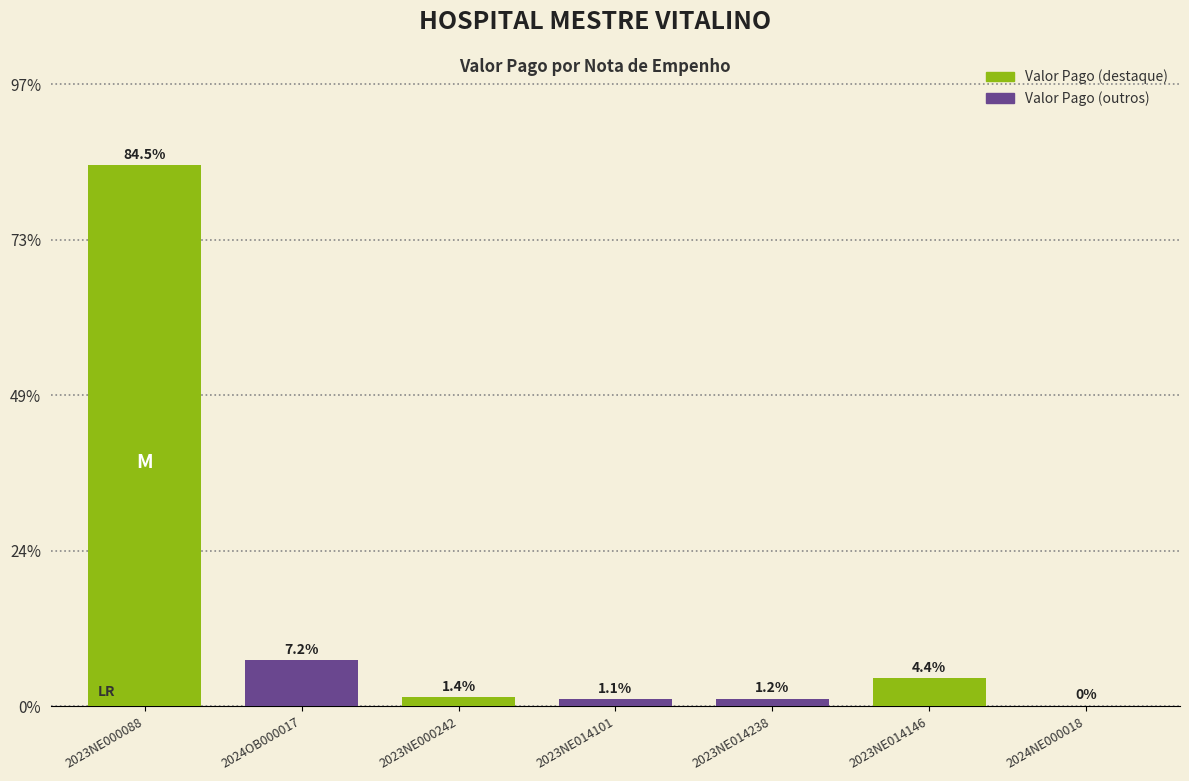

What is the sum of all values?

37420189.4